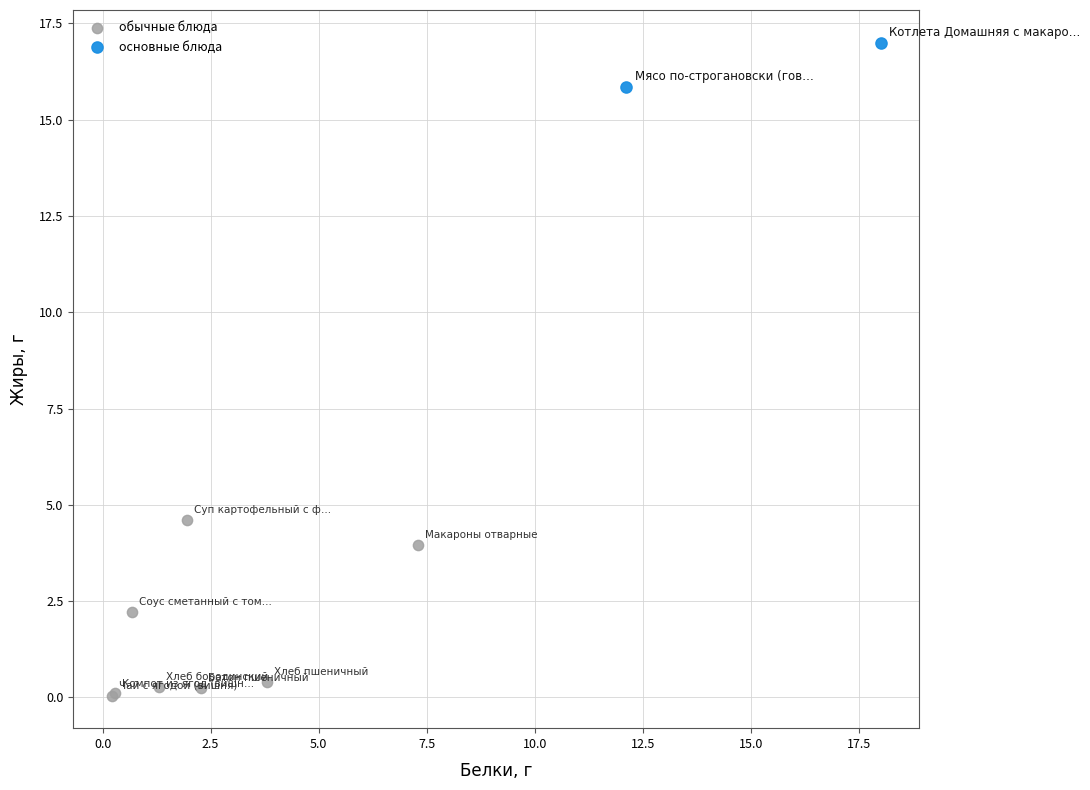

Which series contains the highest Y value?

основные блюда